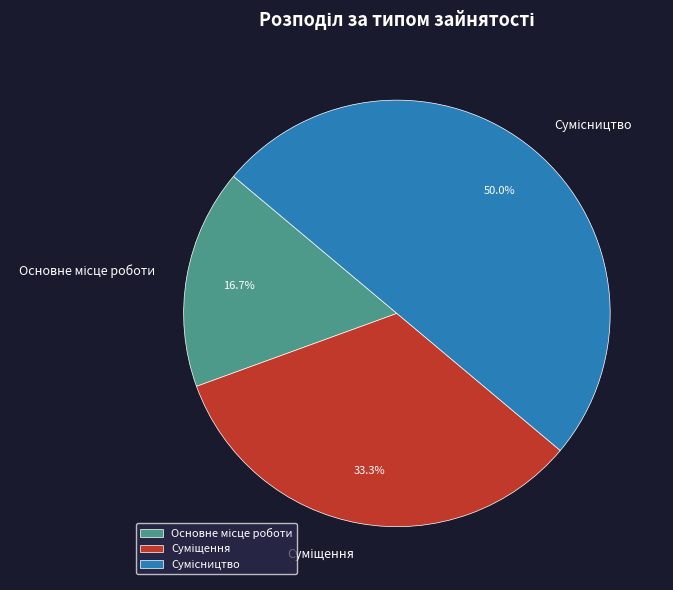

To the nearest percent, what is the average slice percentage?

33%